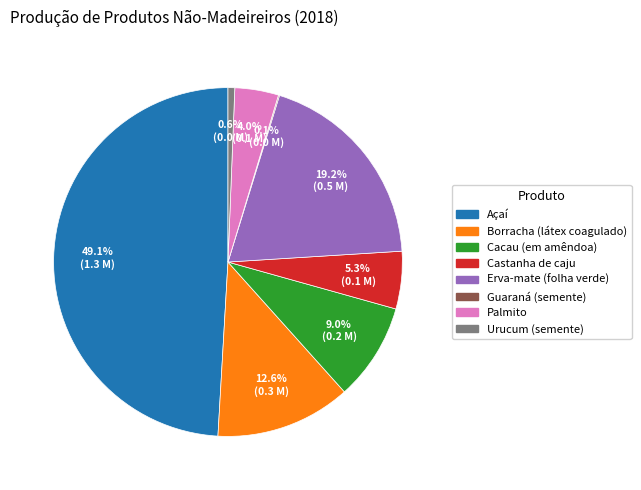

What is the total percentage of Palmito and Borracha (látex coagulado)?

16.6%